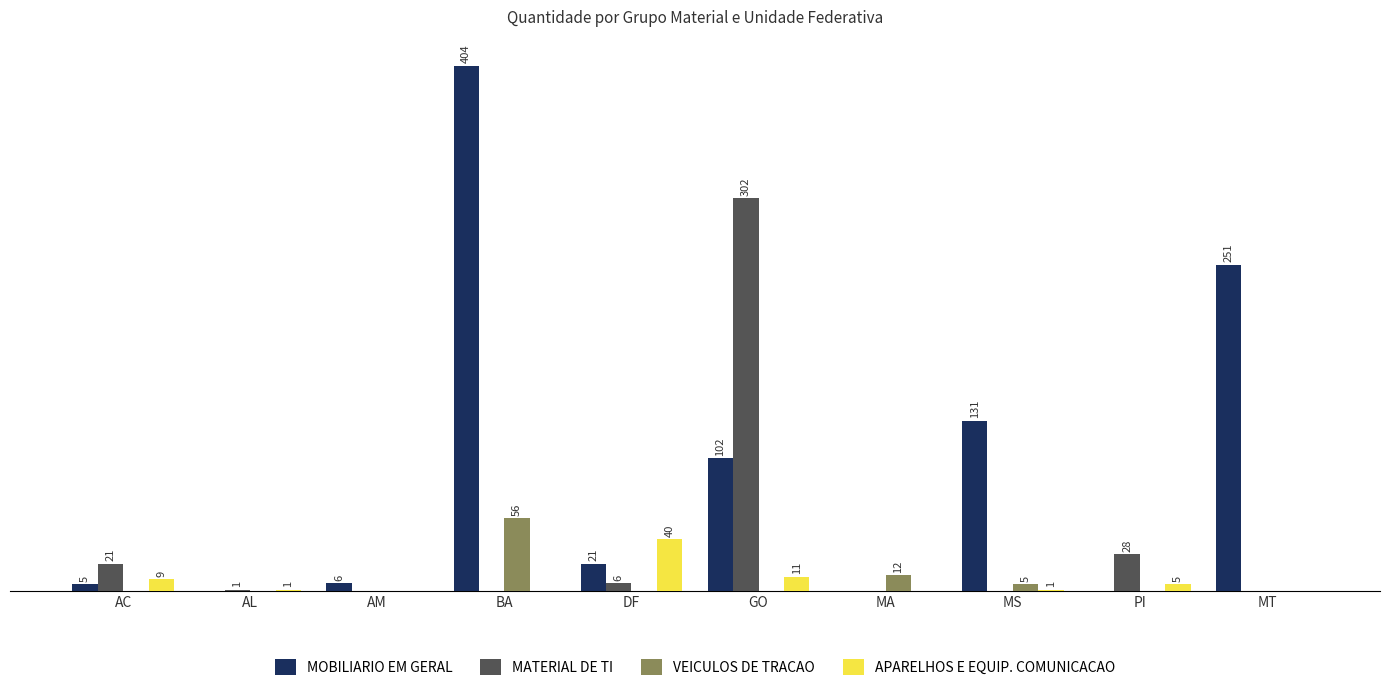

At which category is the sum across all series the highest?

BA